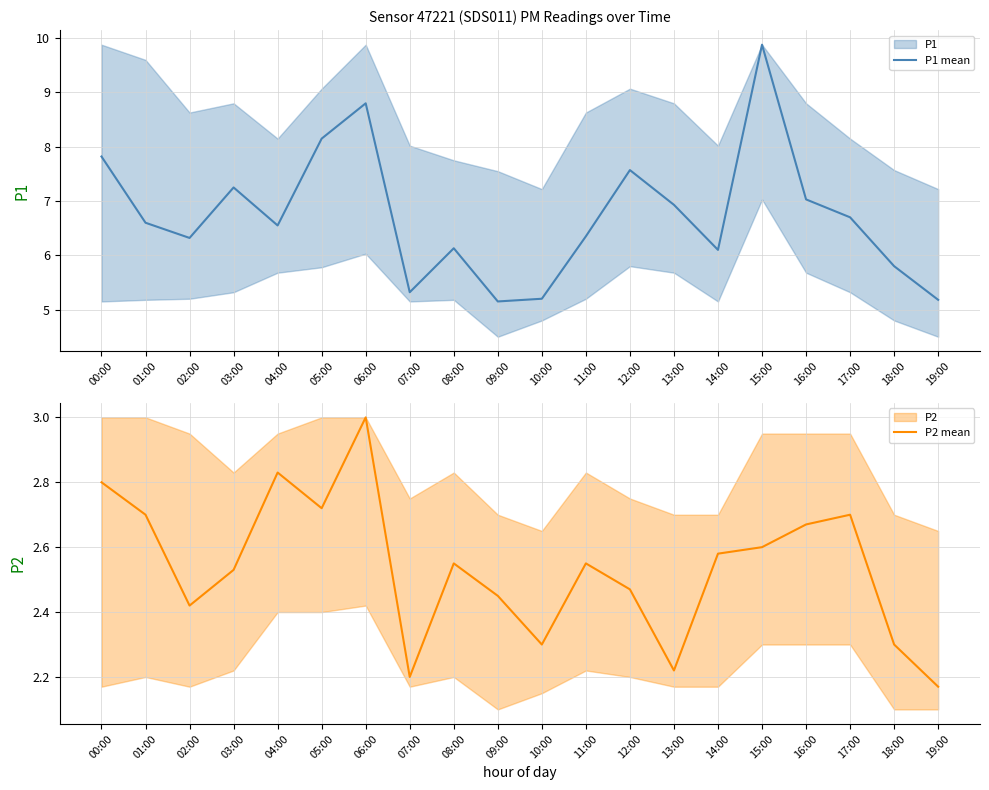

At which category does P1 mean reach its first local peak?

03:00